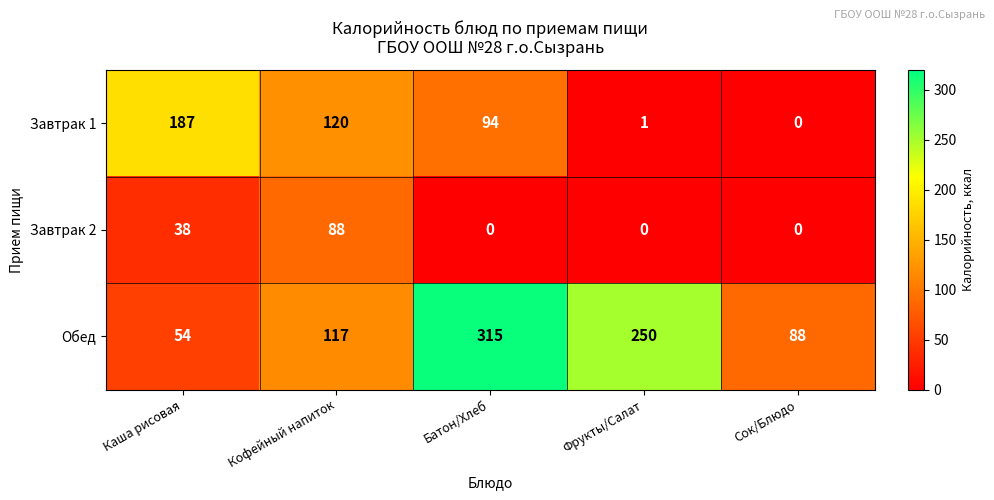

What is the difference between the Завтрак 1 values at Фрукты/Салат and Кофейный напиток?

119